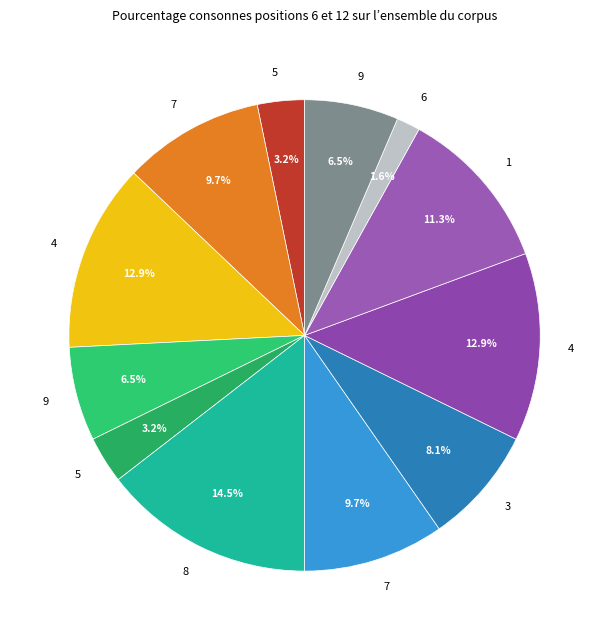

How many slices are in this pie chart?

12